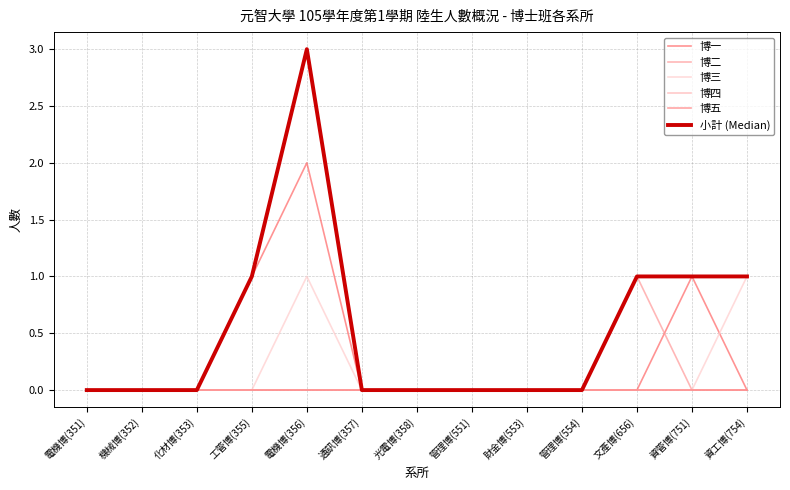

Does the chart display data point markers on the line(s)?

No